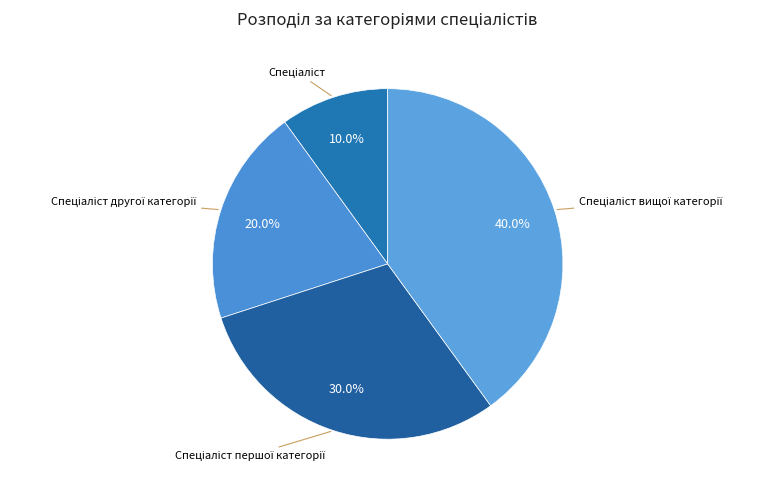

How many slices are in this pie chart?

4